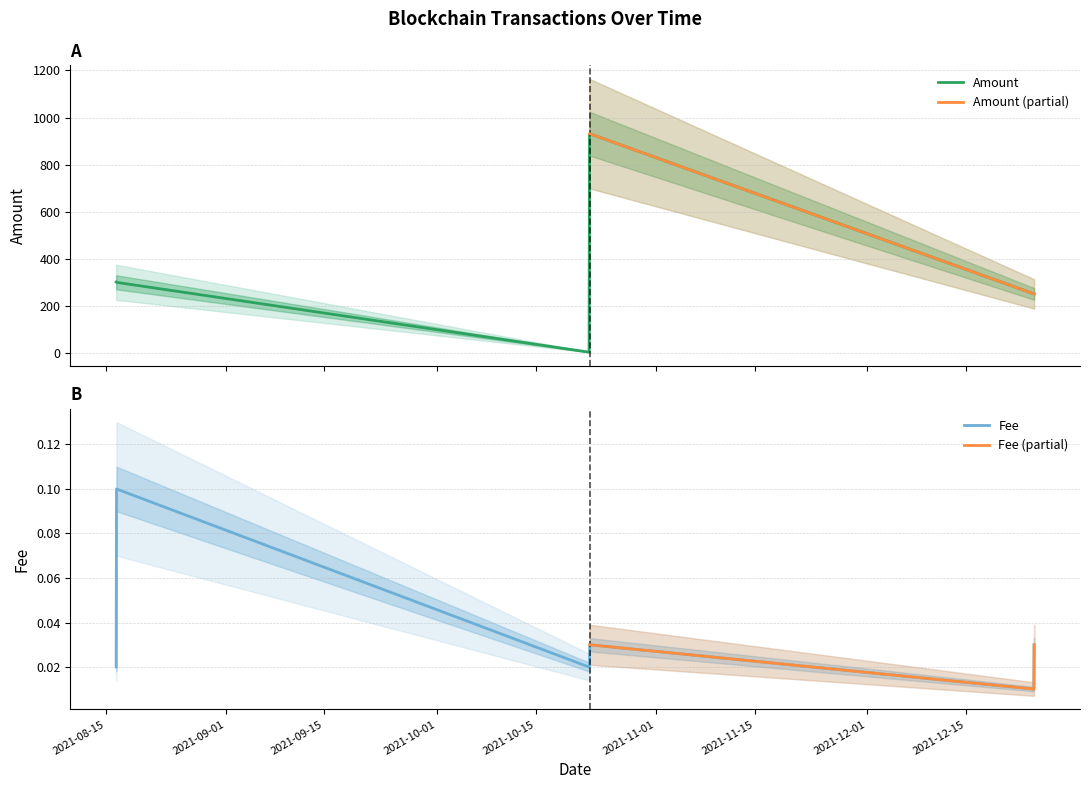

Which series has the largest range (max minus min)?

Amount